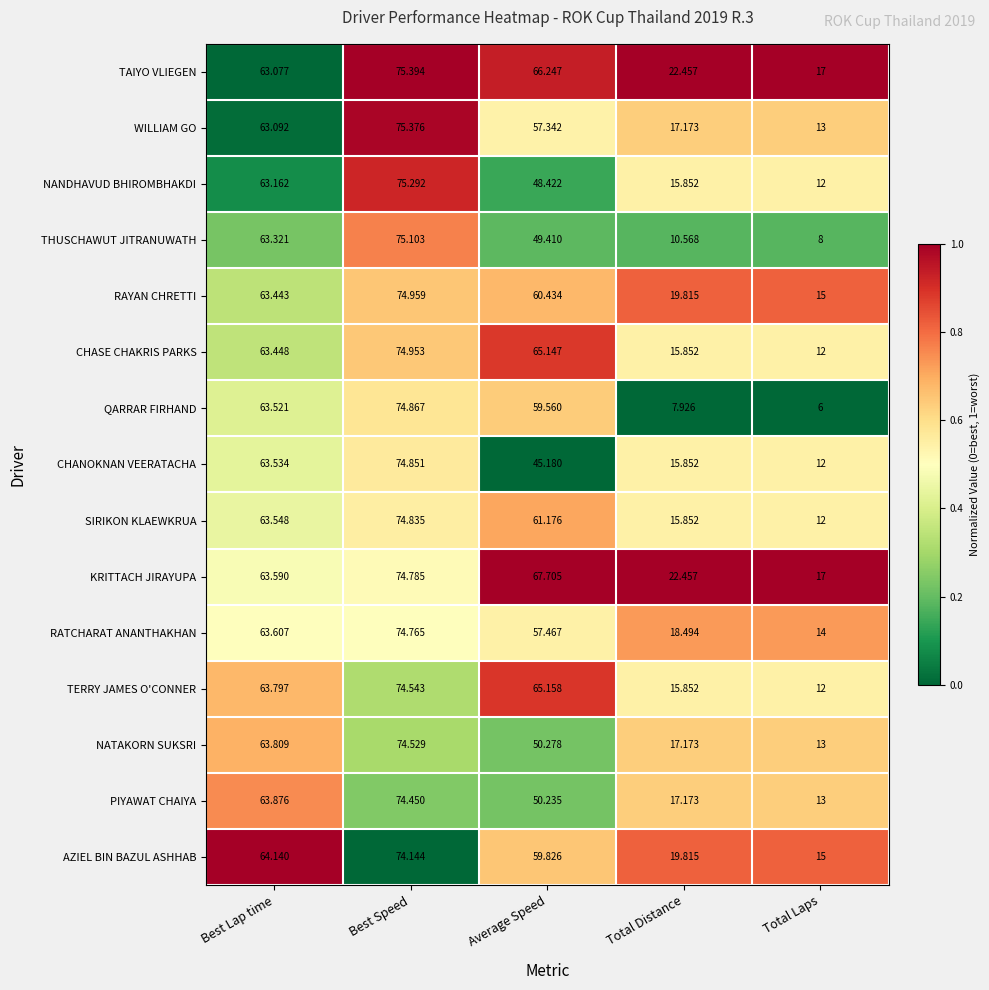

At Best Lap time, list the series in order from smallest to largest.

TAIYO VLIEGEN, WILLIAM GO, NANDHAVUD BHIROMBHAKDI, THUSCHAWUT JITRANUWATH, RAYAN CHRETTI, CHASE CHAKRIS PARKS, QARRAR FIRHAND, CHANOKNAN VEERATACHA, SIRIKON KLAEWKRUA, KRITTACH JIRAYUPA, RATCHARAT ANANTHAKHAN, TERRY JAMES O'CONNER, NATAKORN SUKSRI, PIYAWAT CHAIYA, AZIEL BIN BAZUL ASHHAB